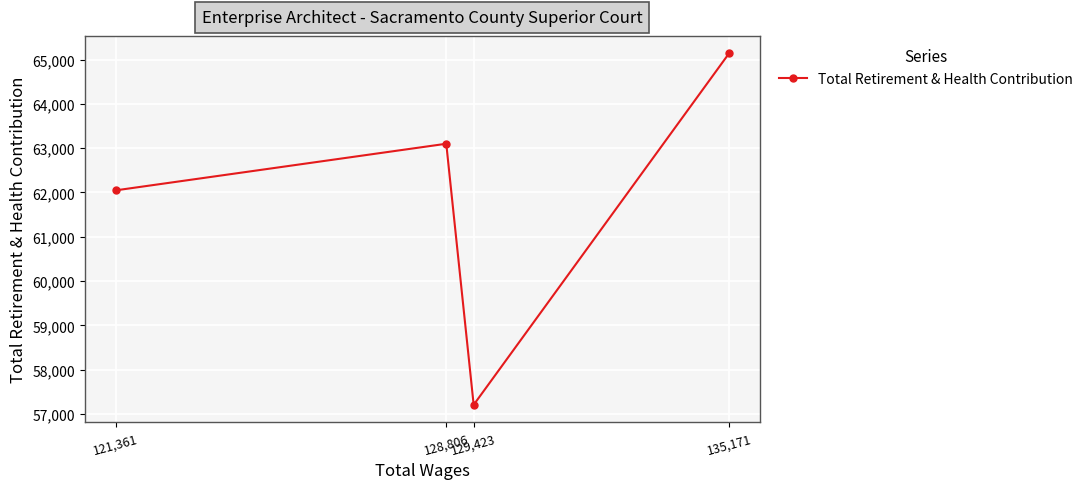

Rank the categories by value from lowest to highest.

129,423, 121,361, 128,806, 135,171